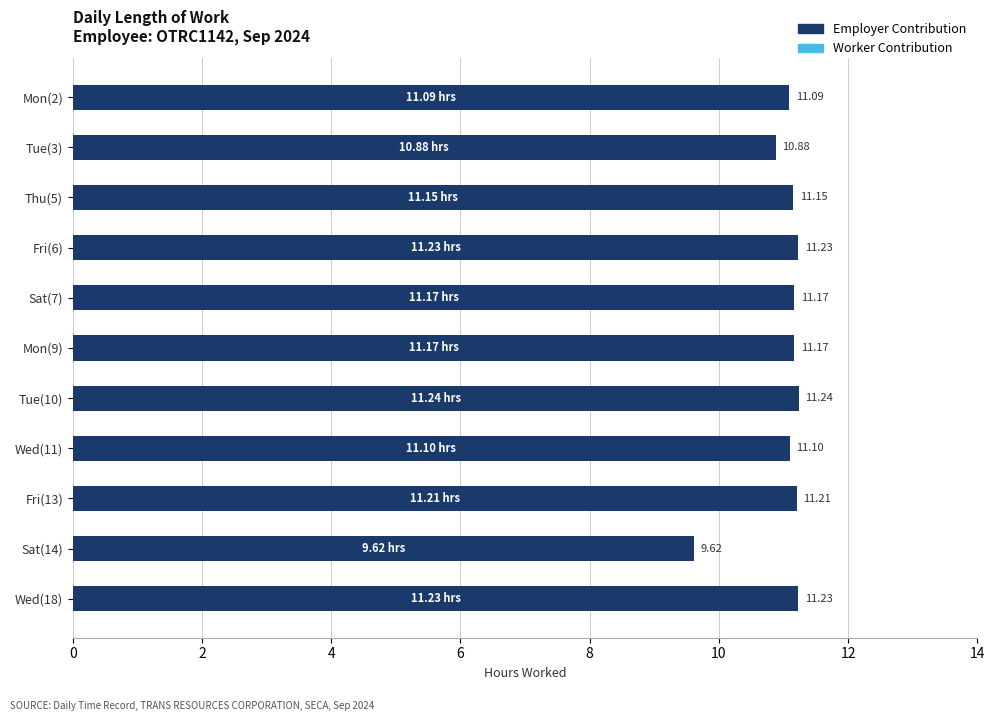

What is the change in value from Wed(11) to Wed(18)?

+0.1